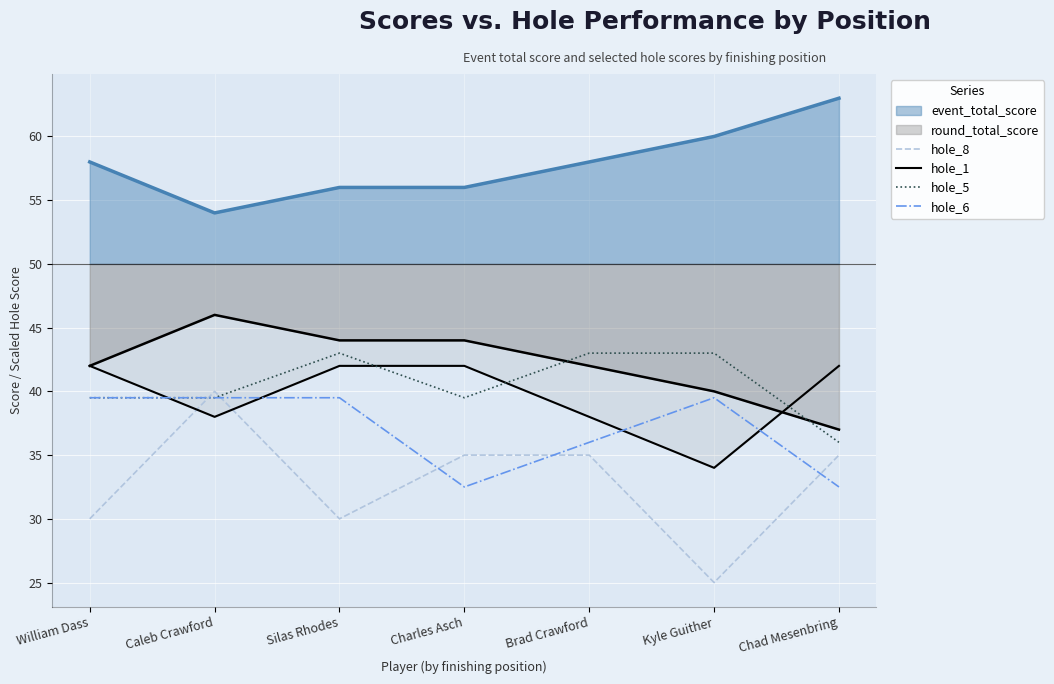

At which category does hole_8 reach its first local valley?

Silas Rhodes